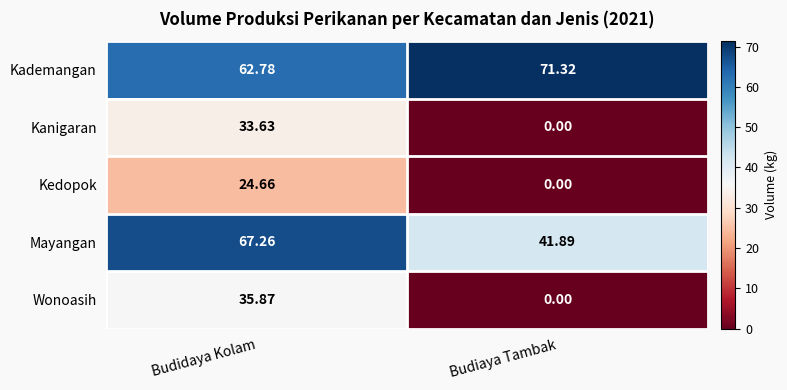

Count the number of categories in the chart.

2